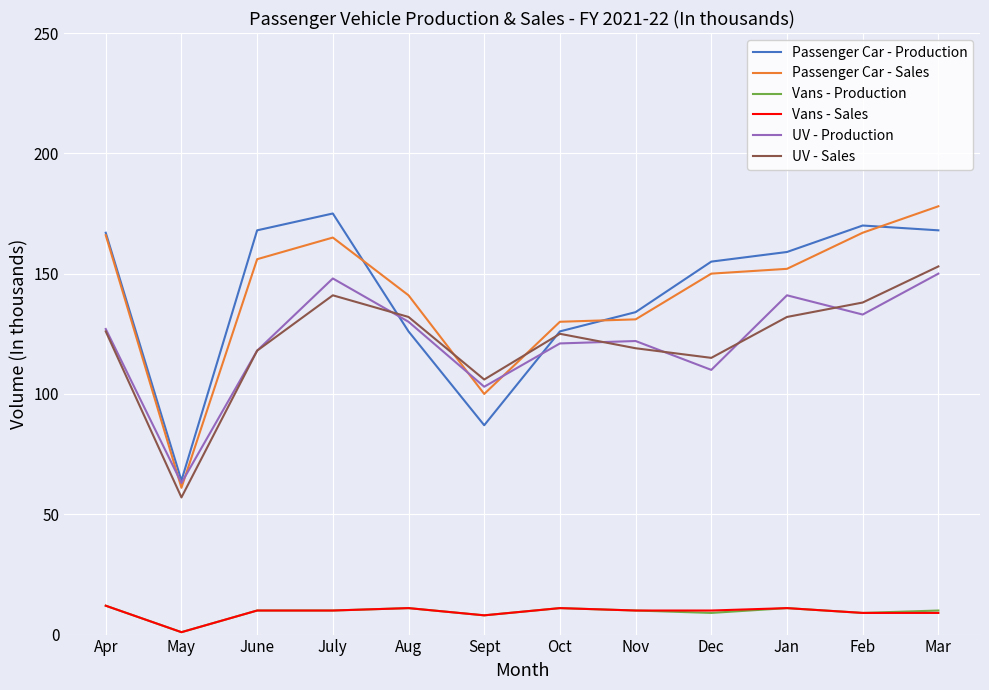

At how many categories does at least one series exceed 90?

11